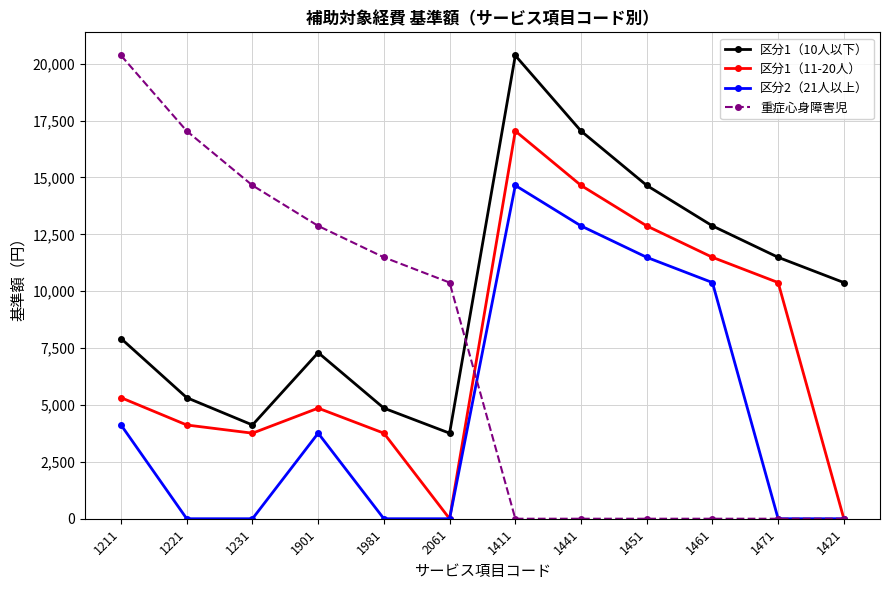

True or false: 区分1（10人以下） has more than 1 interior local peaks.

True